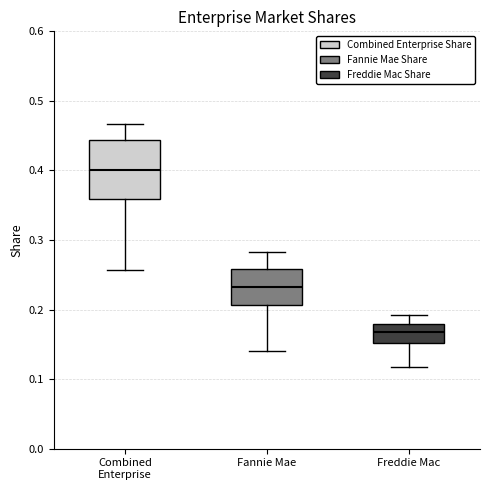

Reading left to right, transcribe this box plot: for each box, give where its median line is, the range the box spans, and where its two whiskers end, as read against the y-axis. The values are not printed on the chart, so give them approximately, as read against the axis.

Combined Enterprise: median 0.40, box 0.36 to 0.44, whiskers 0.26 to 0.47
Fannie Mae: median 0.23, box 0.21 to 0.26, whiskers 0.14 to 0.28
Freddie Mac: median 0.17, box 0.15 to 0.18, whiskers 0.12 to 0.19